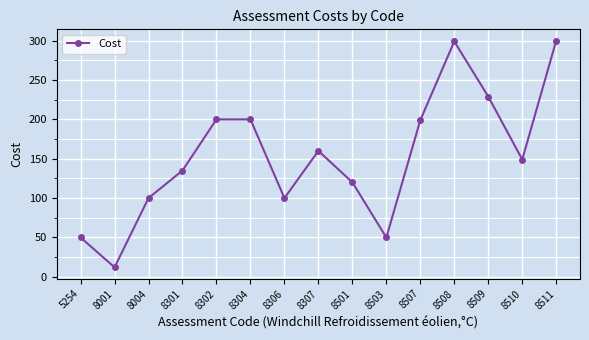

How many lines are shown in the chart?

1